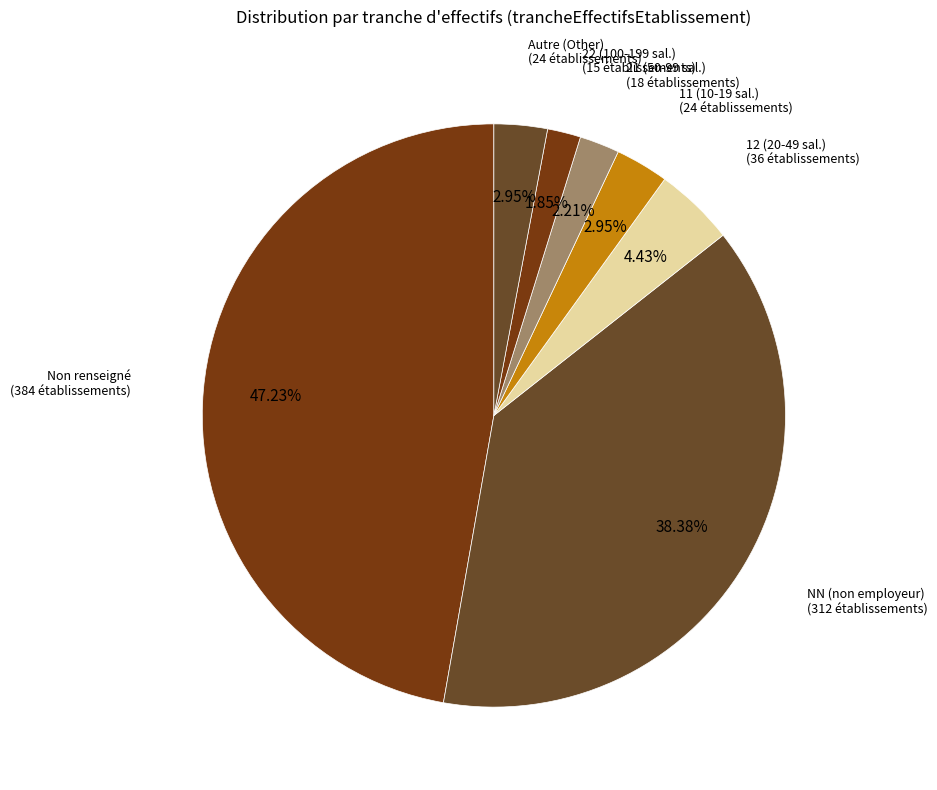

Combined, do 22 (100-199 sal.) (15 établissements) and 12 (20-49 sal.) (36 établissements) account for over 50%?

No